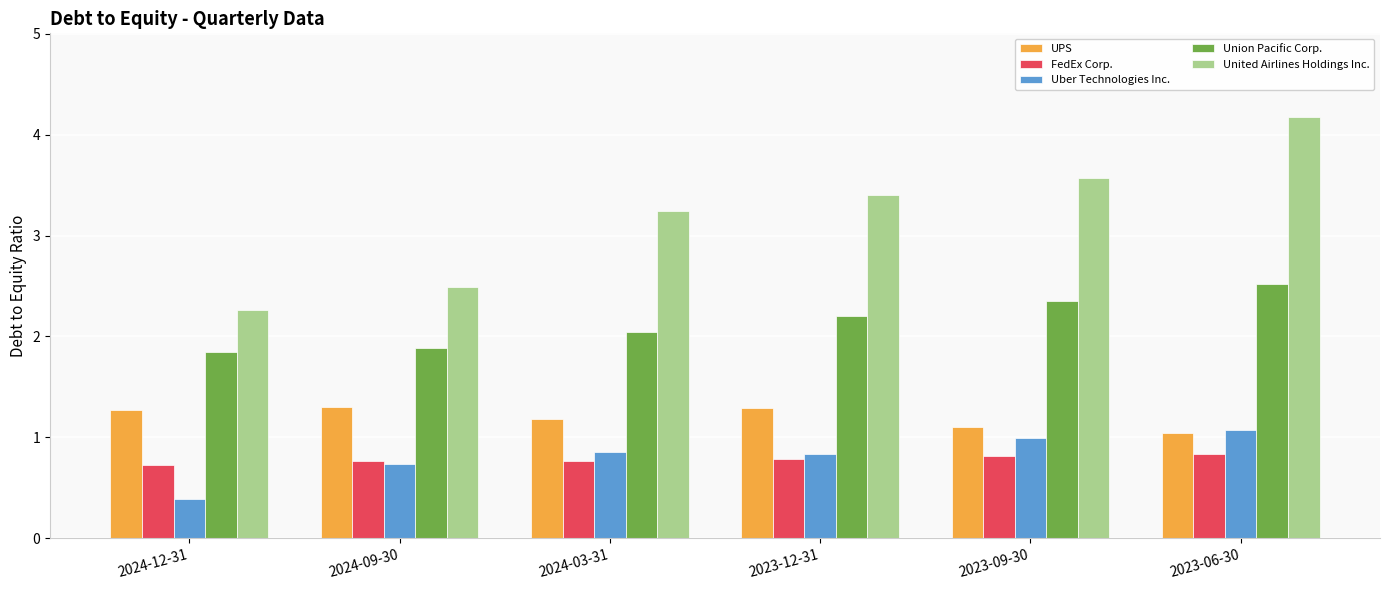

What is the difference between the maximum and minimum values in the FedEx Corp. series?

0.1